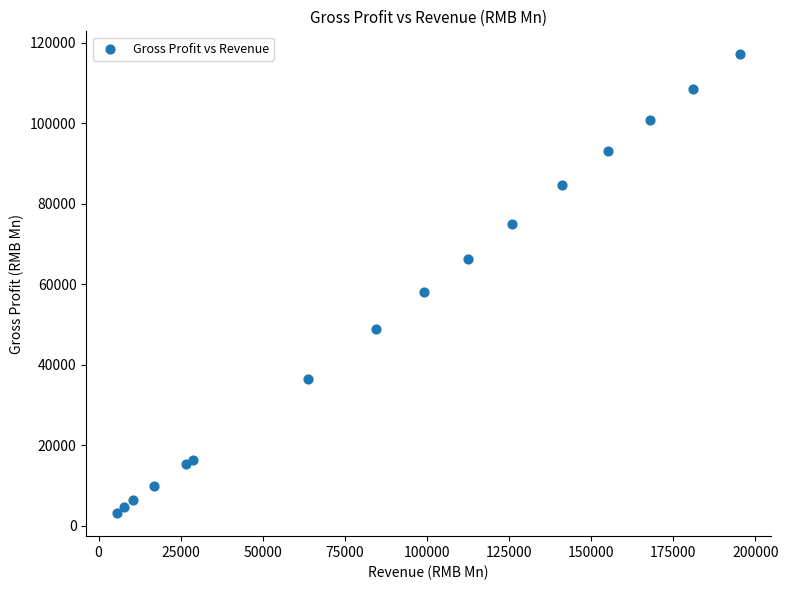

What Y value in the scatter plot is closest to 60154?

58060.3